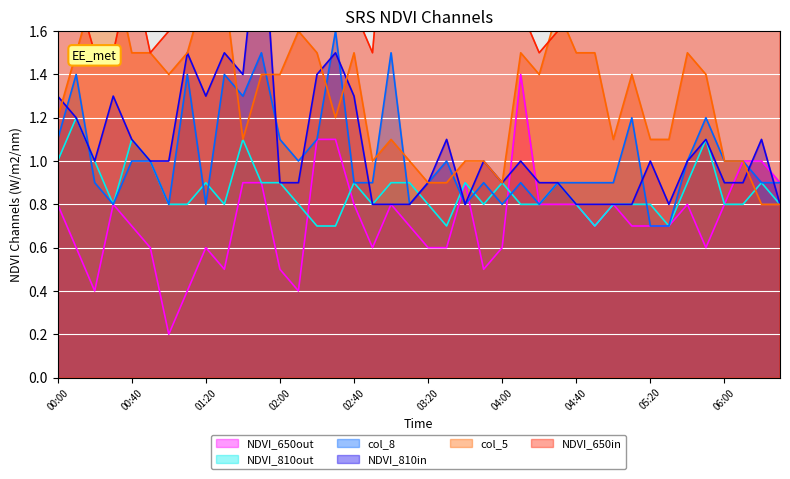

How many lines are shown in the chart?

6